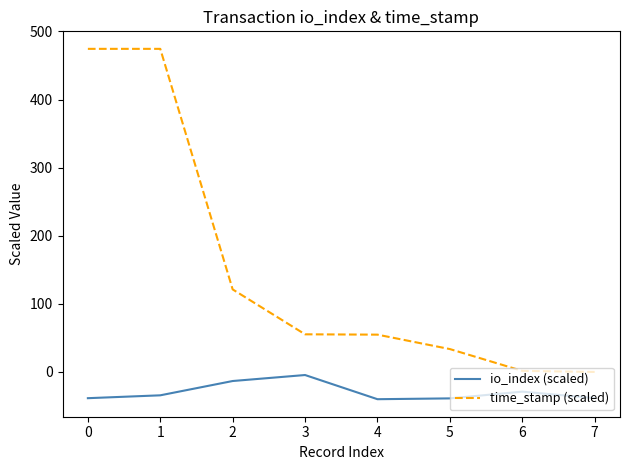

Is the value of io_index (scaled) at 3 greater than the value of time_stamp (scaled) at 4?

No